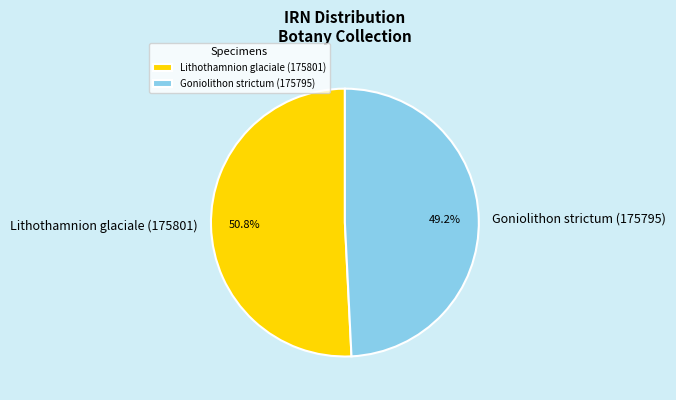

To the nearest percent, what percentage of the pie is Lithothamnion glaciale (175801)?

51%